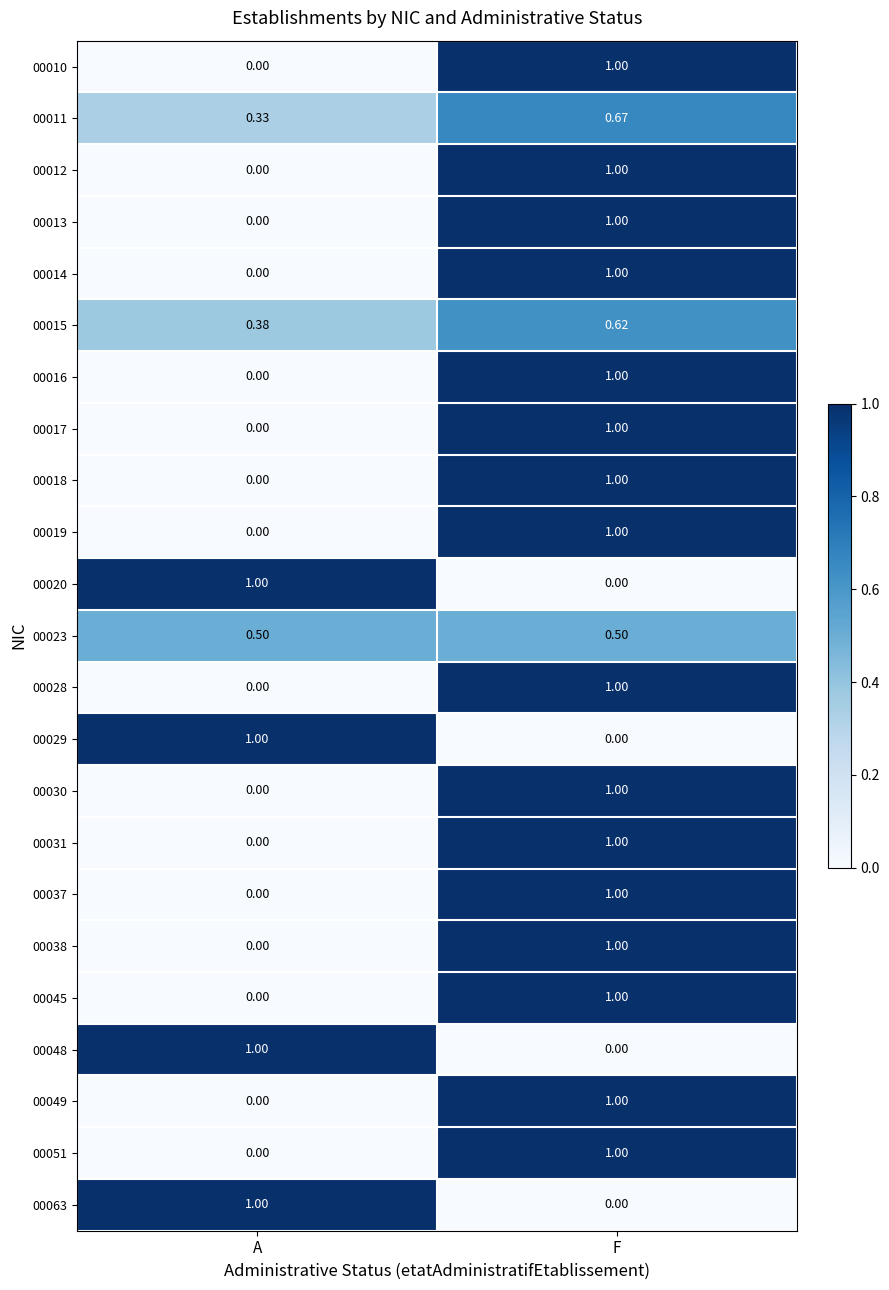

How many data points in 00031 are less than 1?

1